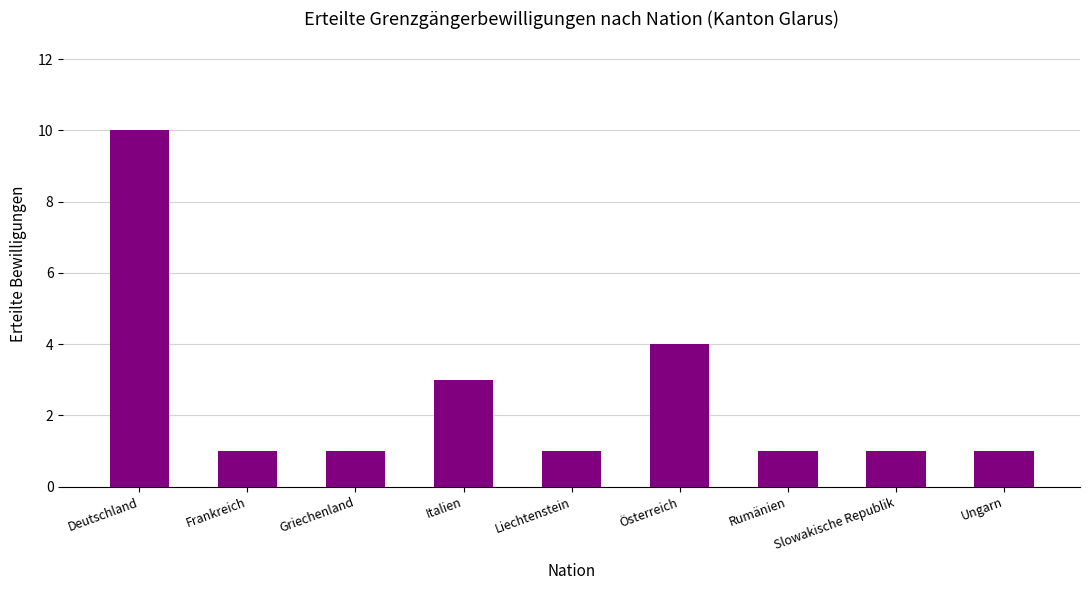

The value at Frankreich is 1. True or false?

True